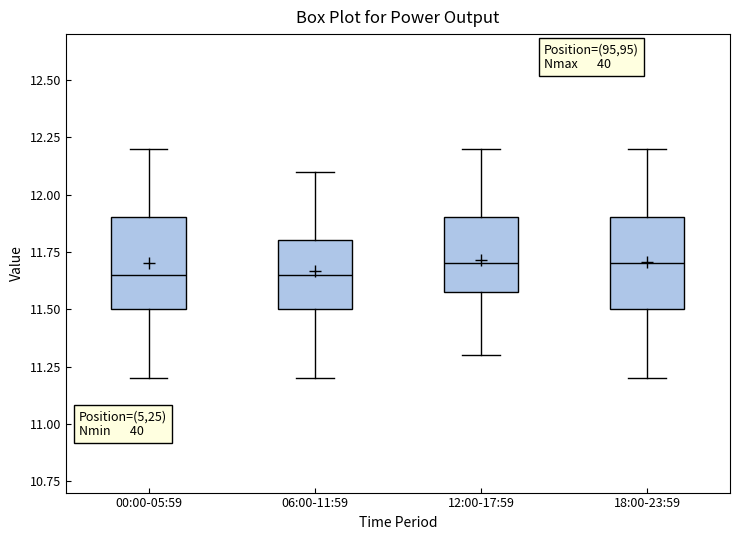

Reading left to right, read every box against the y-axis: the position of its median line, the range the box covers, and the ends of its whiskers. The values are not printed on the chart, so give them approximately, as read against the axis.

00:00-05:59: median 11.65, box 11.50 to 11.90, whiskers 11.20 to 12.20
06:00-11:59: median 11.65, box 11.50 to 11.80, whiskers 11.20 to 12.10
12:00-17:59: median 11.70, box 11.60 to 11.90, whiskers 11.30 to 12.20
18:00-23:59: median 11.70, box 11.50 to 11.90, whiskers 11.20 to 12.20